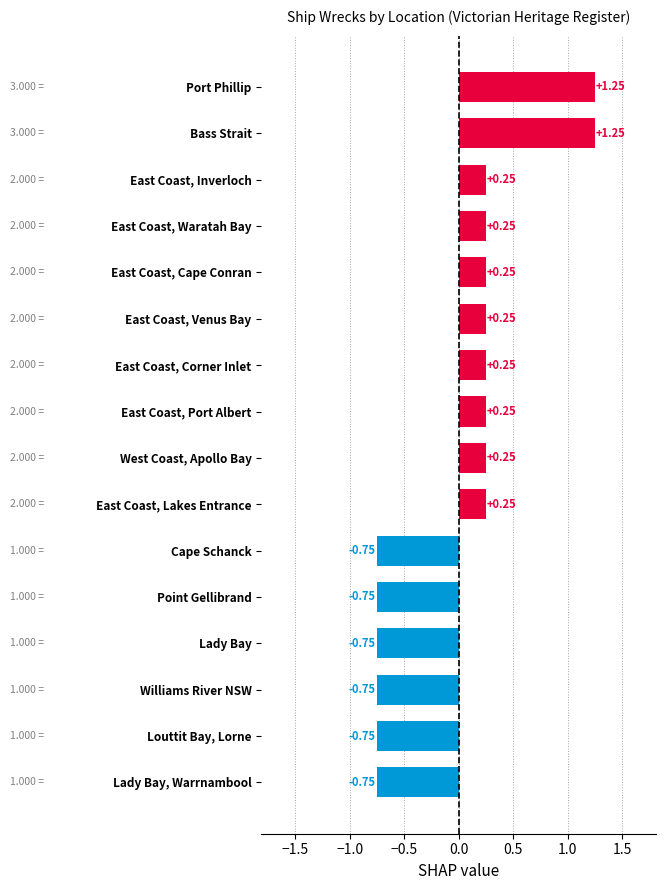

Between Port Phillip and East Coast, Corner Inlet, which is larger?

Port Phillip